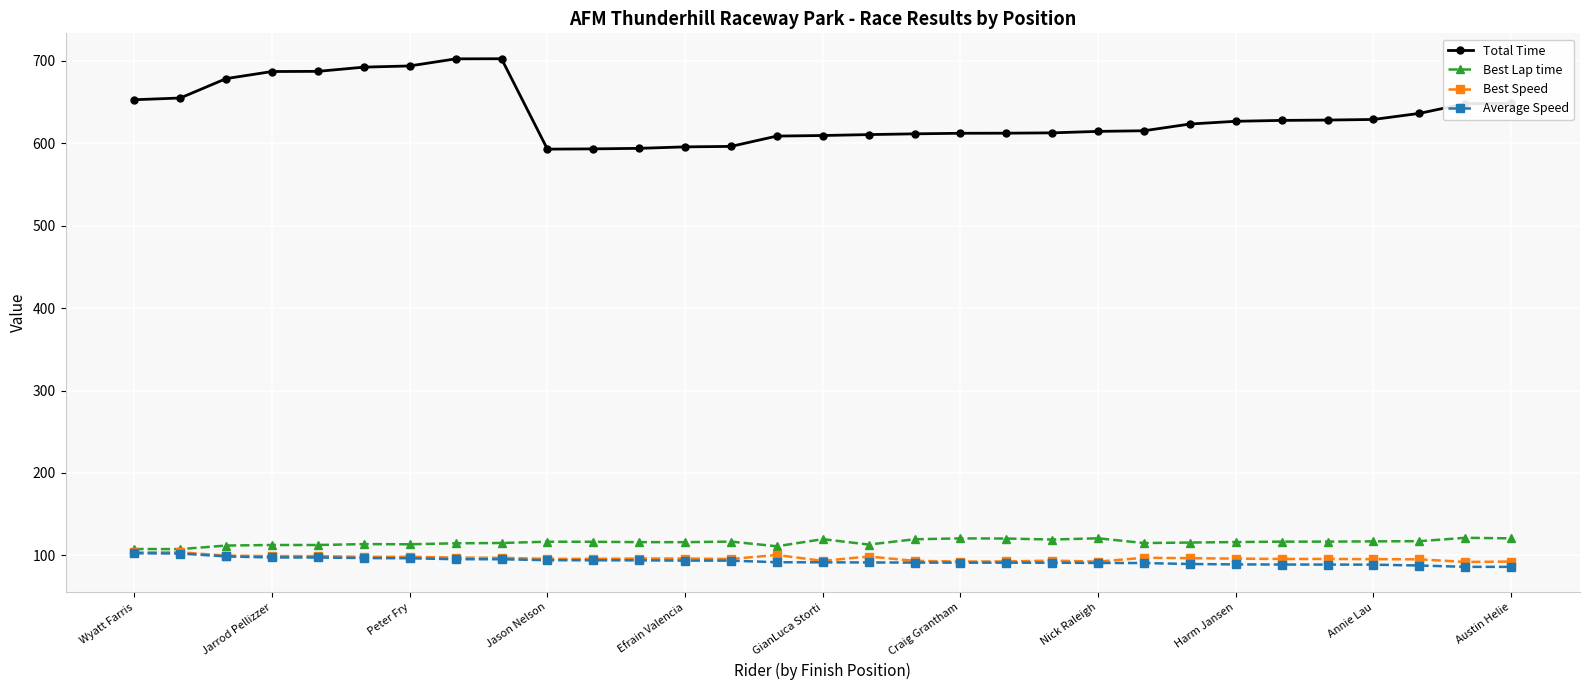

Does the chart have visible grid lines?

Yes